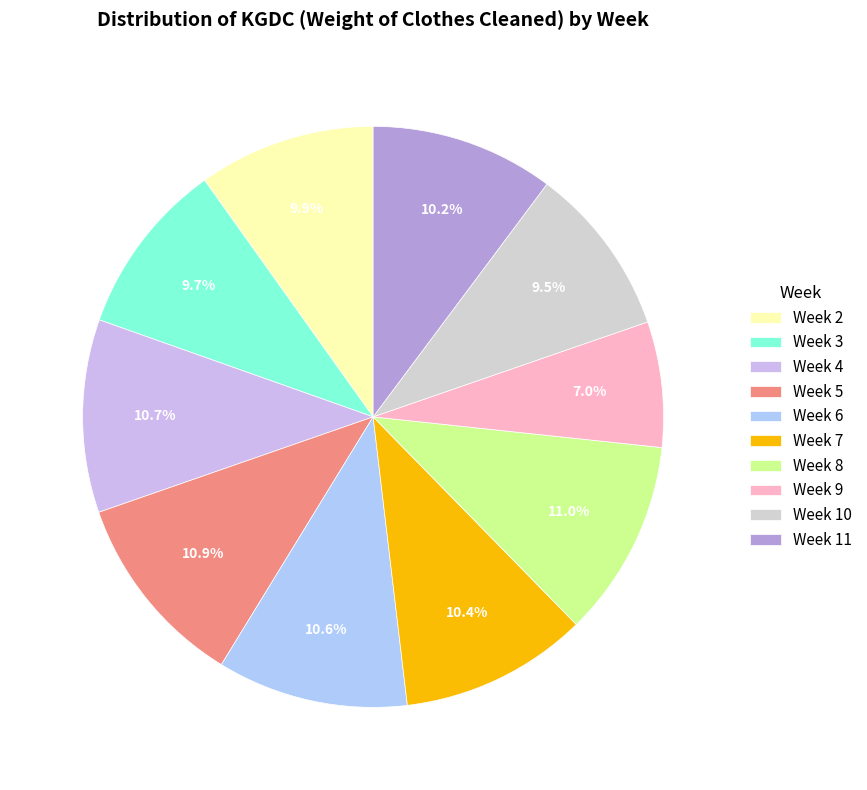

The Week 8 slice represents 1% of the pie. True or false?

False